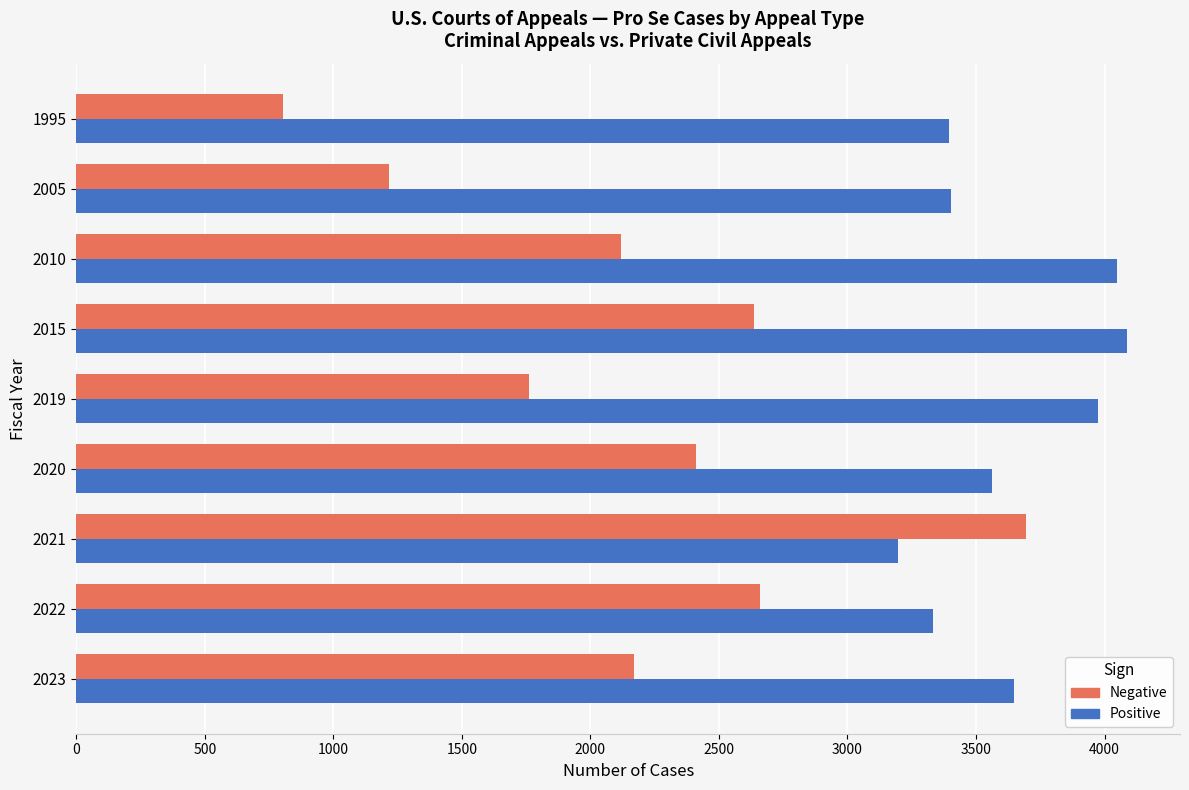

What is the spread (max minus min) of values at 2022?

673